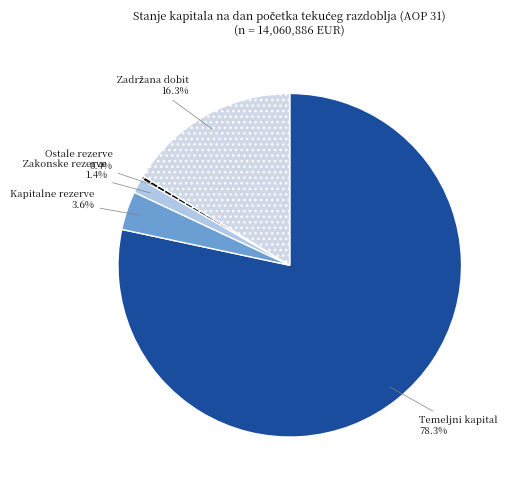

How many segments does this pie chart have?

5